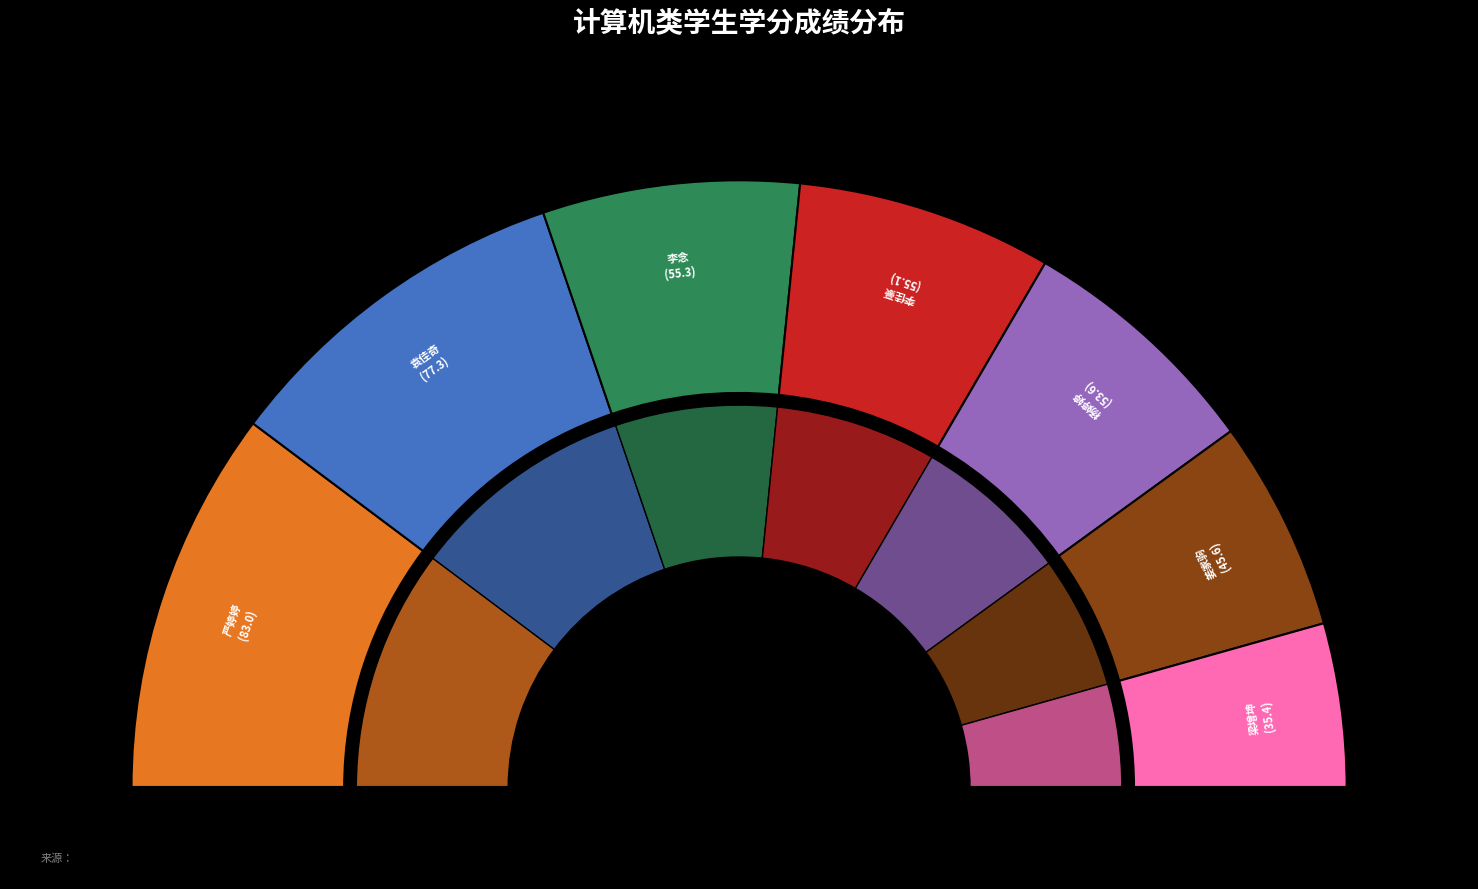

To the nearest percent, what is the difference between the 严婷婷 and 李佳豪 slice percentages?

7%